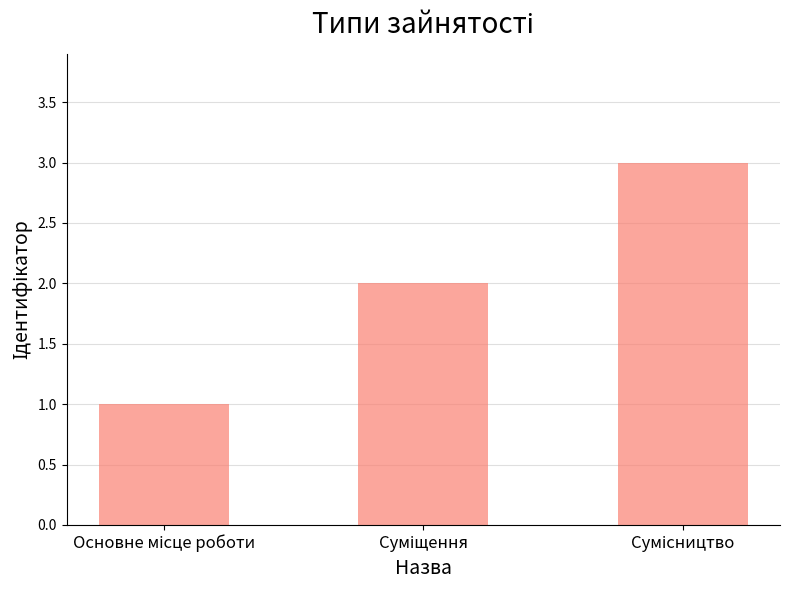

What is the maximum value shown in the chart?

3